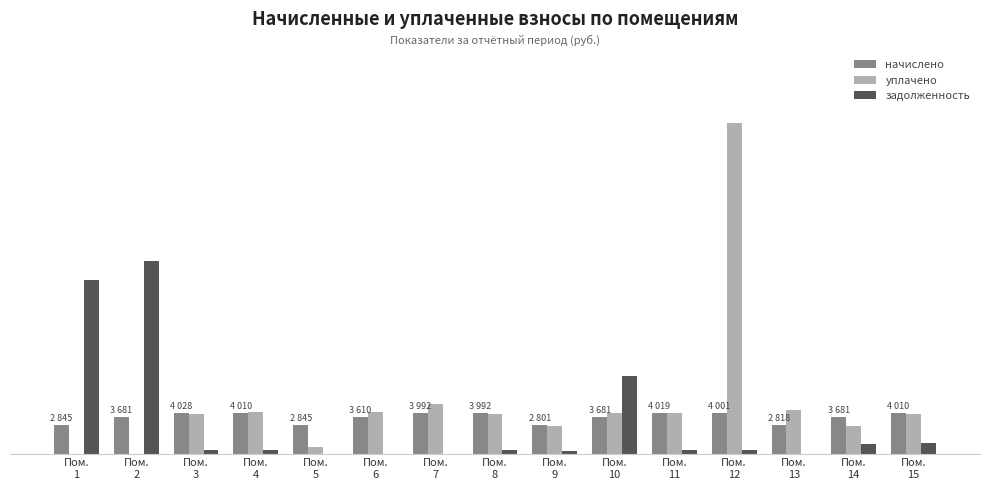

Which series changed the most between Пом.
1 and Пом.
4?

задолженность